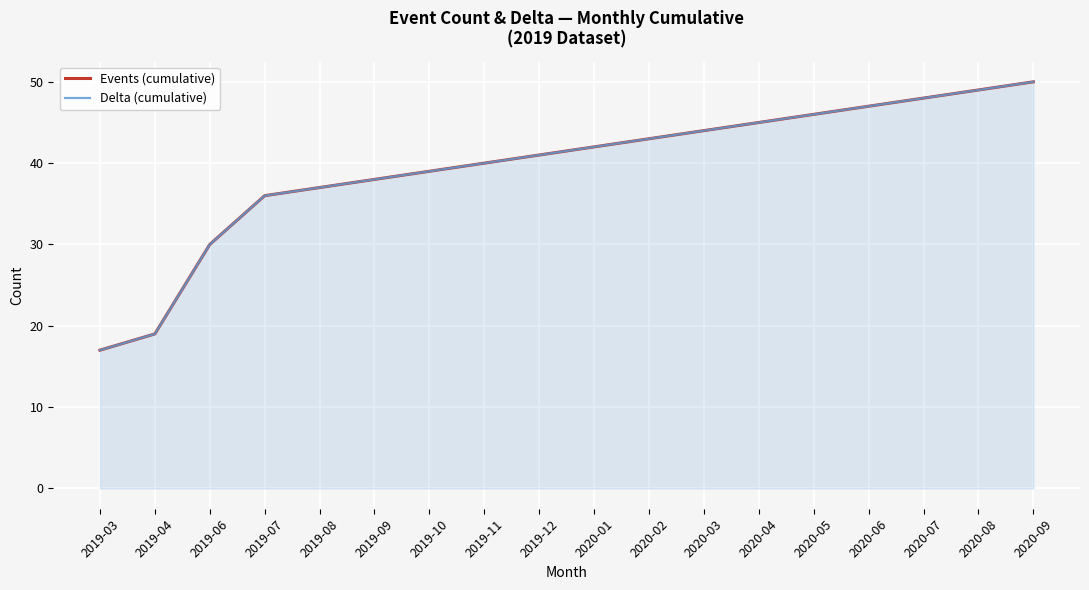

Which series has the largest total across all categories?

Events (cumulative)